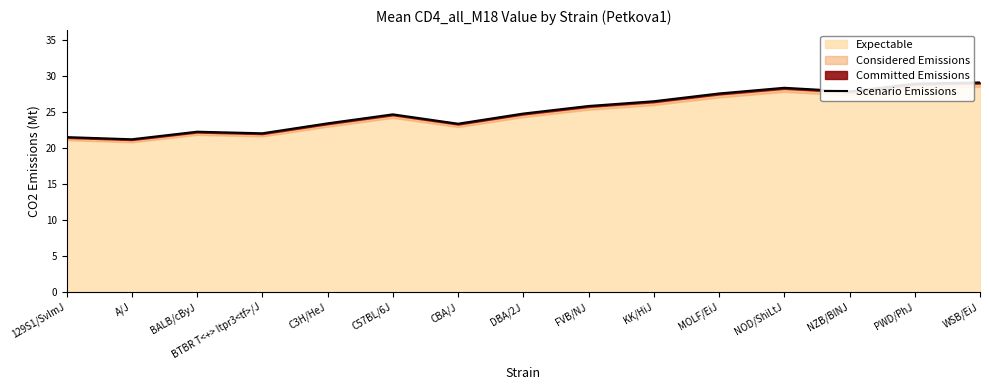

What is the value of the 11th point from the left?

27.6